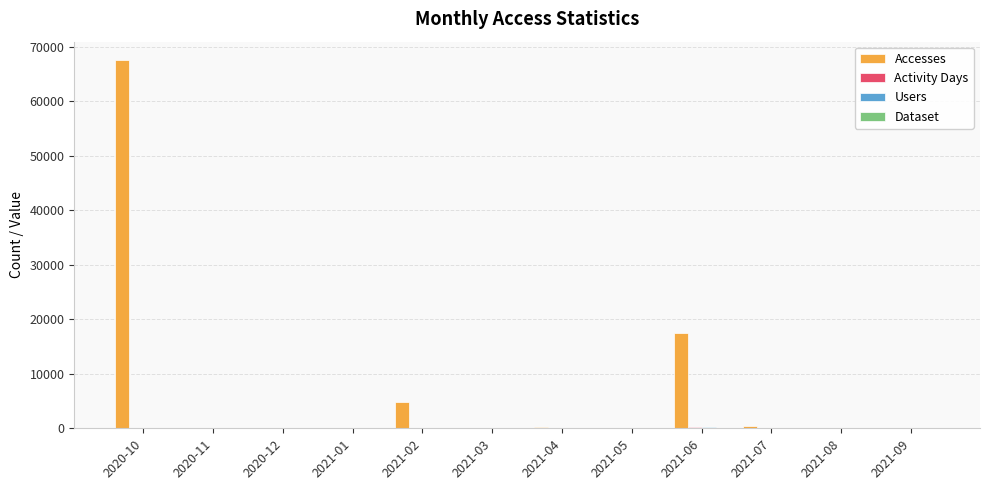

Which label corresponds to the largest value in the chart?

2020-10